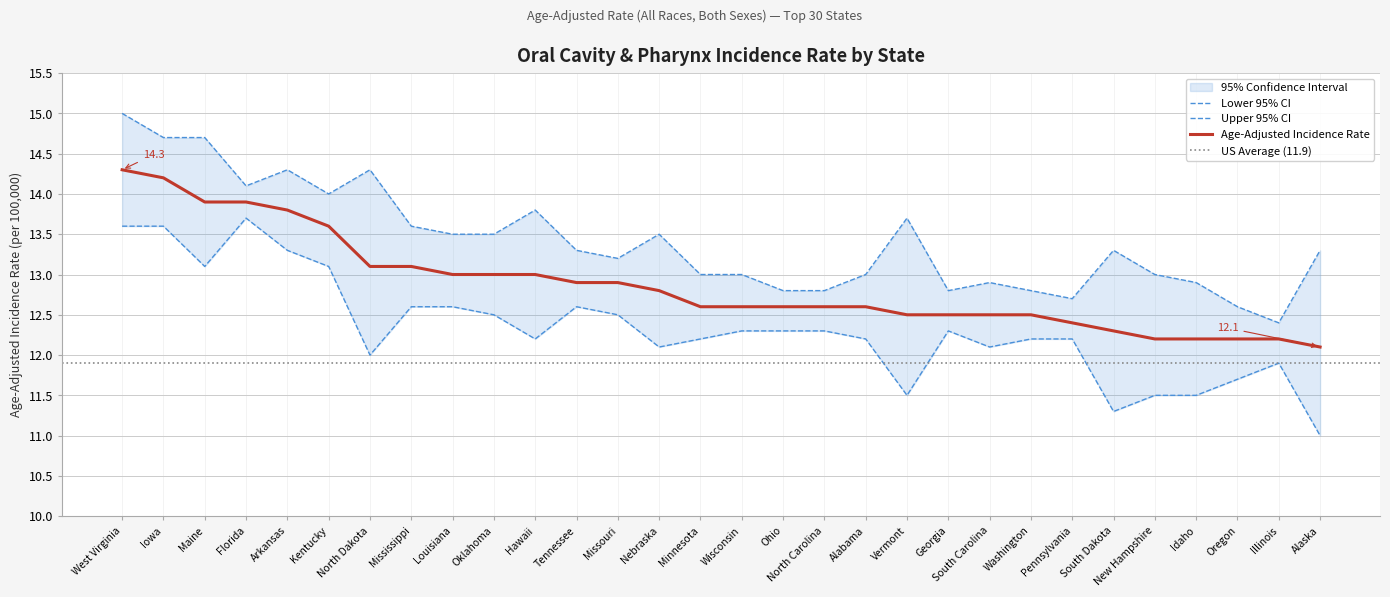

What is the spread (max minus min) of values at Kentucky?

0.9